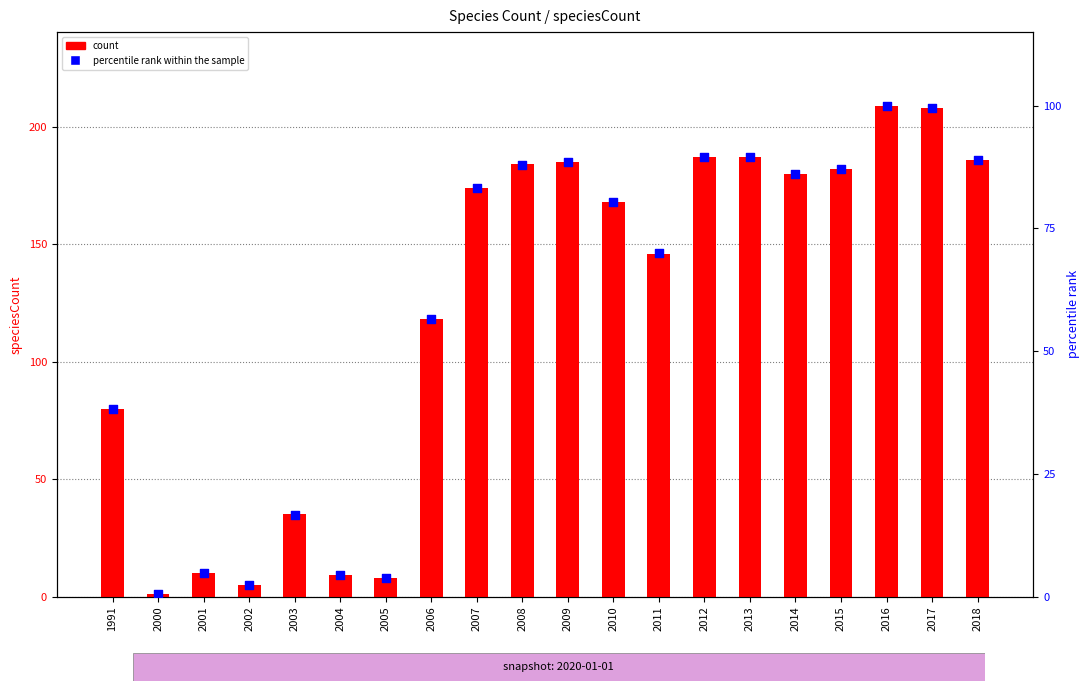

What are all the series names shown in the legend?

count, percentile rank within the sample